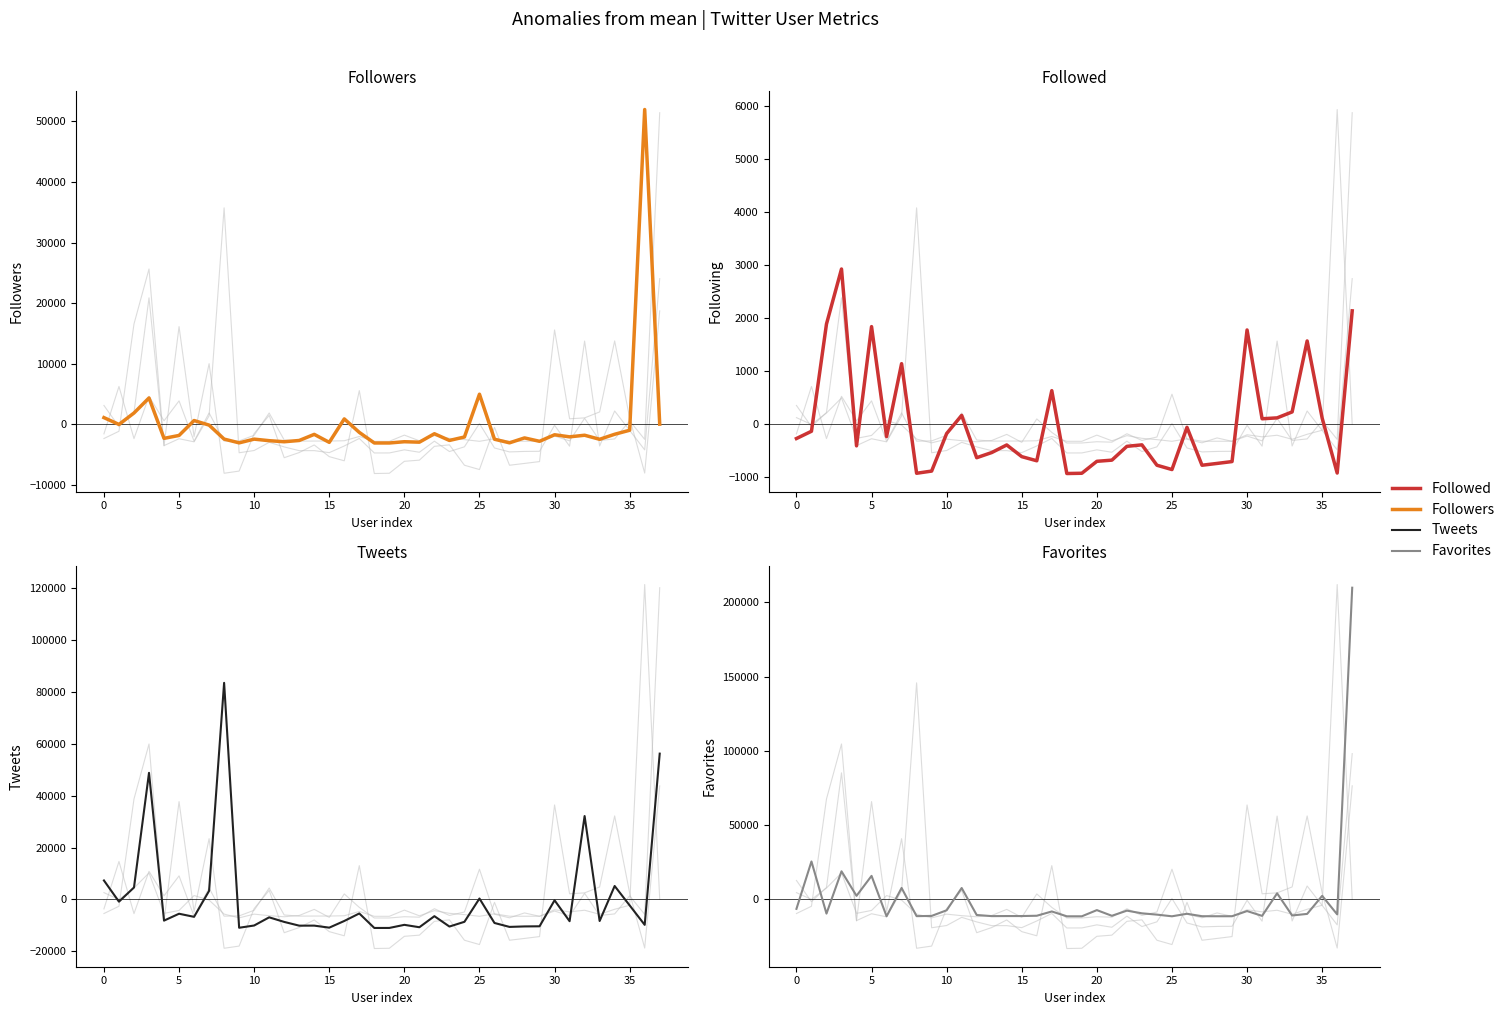

Rank the series by their maximum value, from highest to lowest.

Favorites, Tweets, Followers, Followed